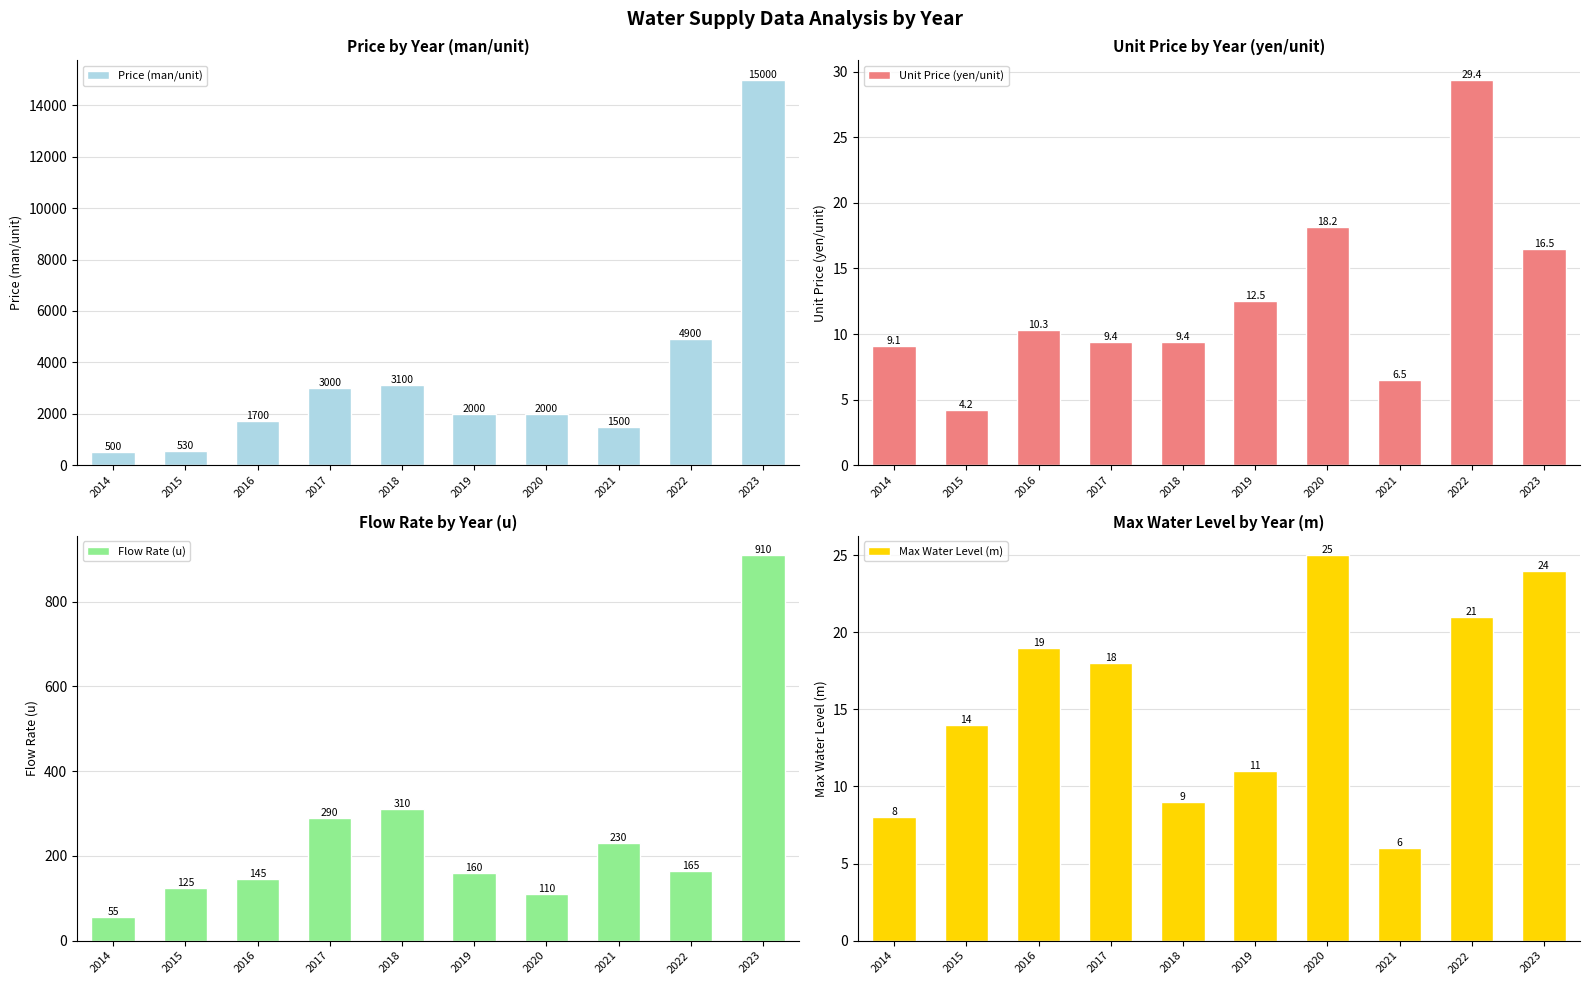

What is the value of the Flow Rate (u) bar at the 8th from the left?

230